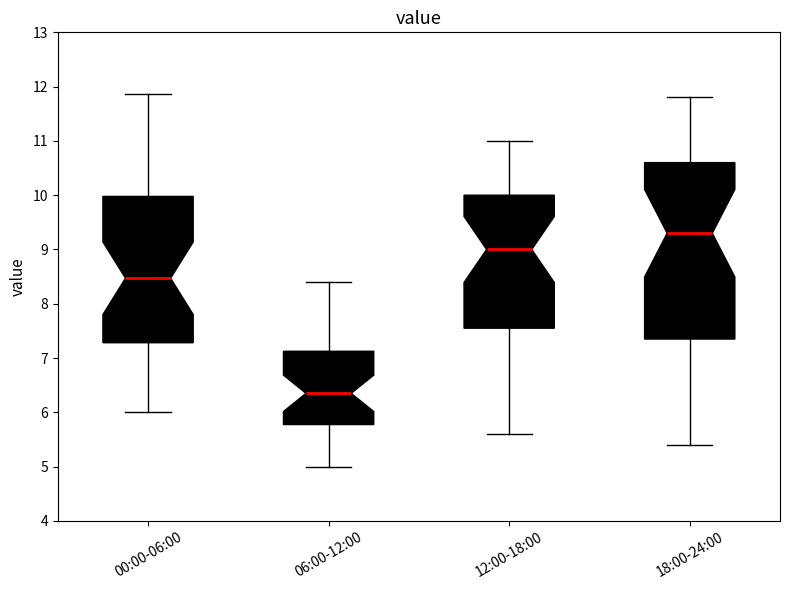

Which box is the tallest, from its lower edge to its upper edge?

18:00-24:00